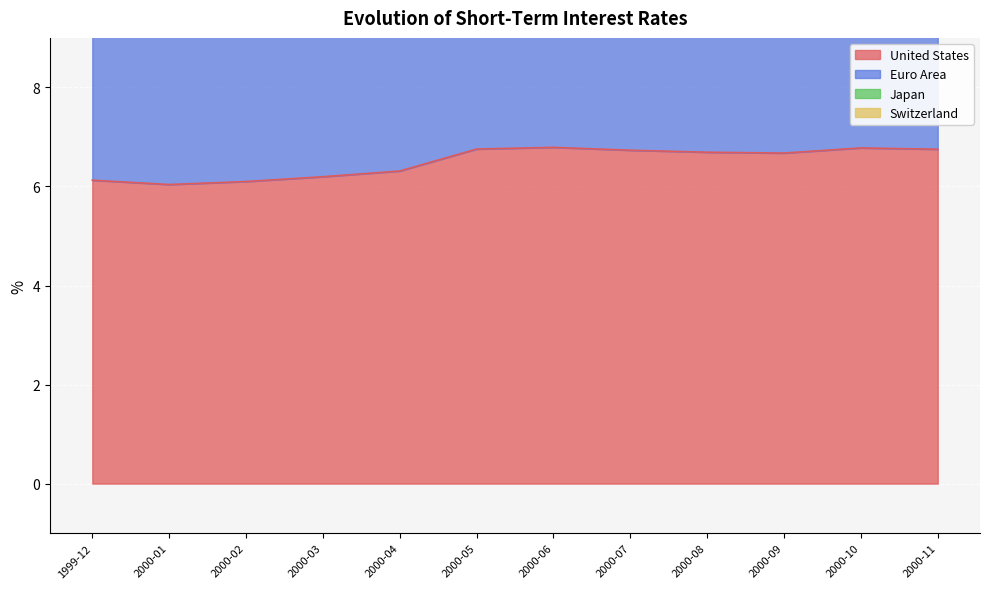

What is the average value of the Euro Area series?

11.0